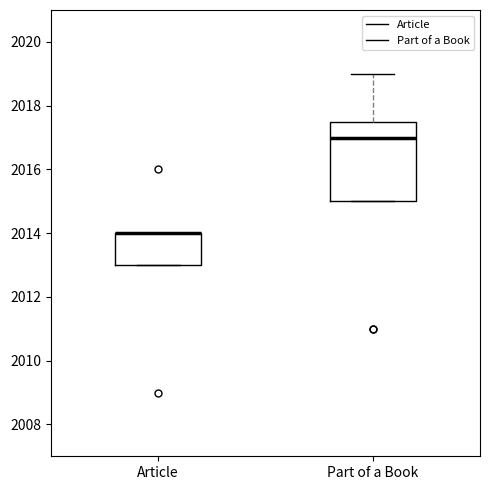

Where is the upper edge of the box for Article on the y-axis? The values are not printed on the chart, so give them approximately, as read against the axis.

2014.0